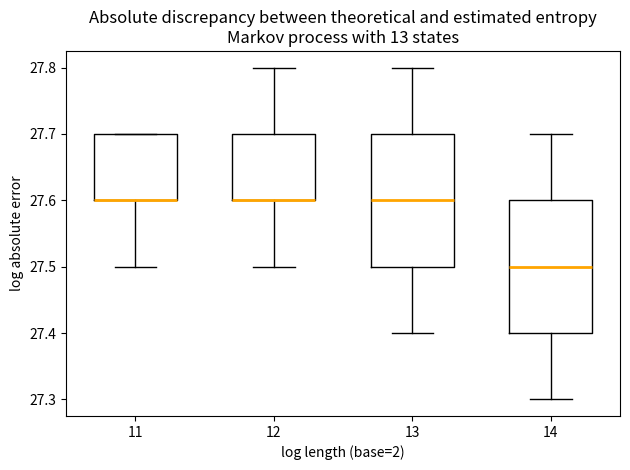

Where is the upper edge of the box at x = 12 on the y-axis? The values are not printed on the chart, so give them approximately, as read against the axis.

27.7